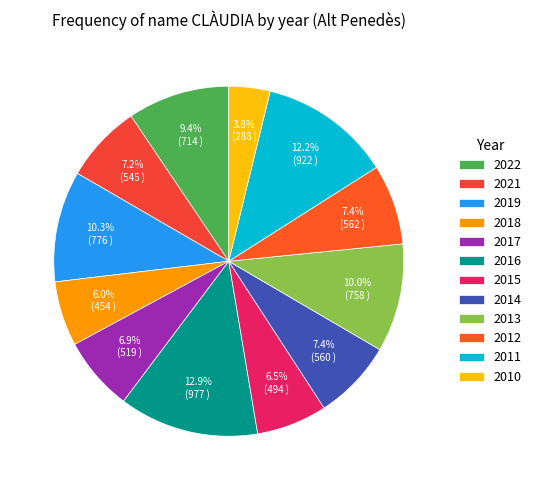

Does 2021 account for over 50% of the chart?

No